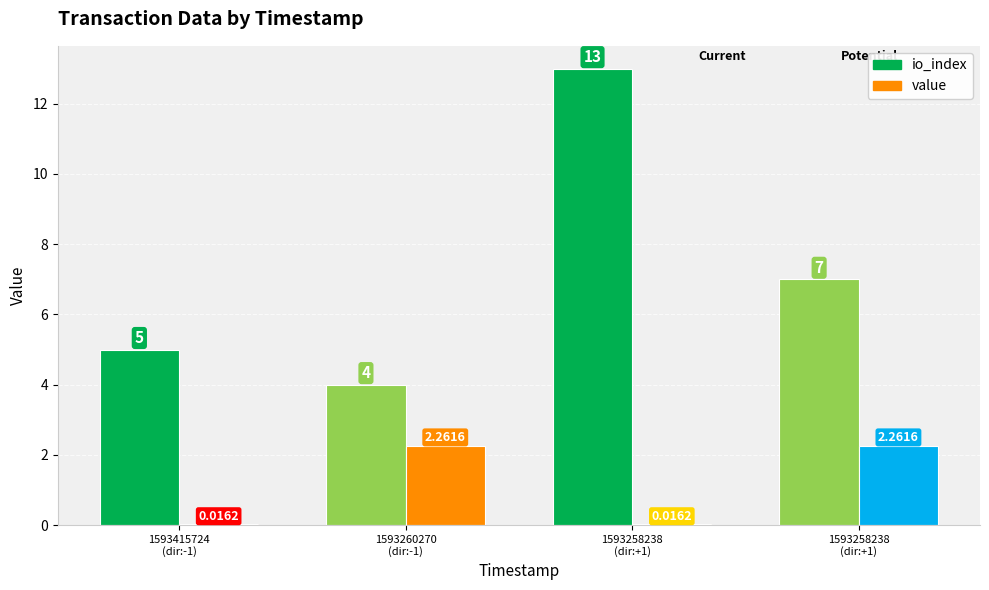

Does the chart contain stacked bars?

No